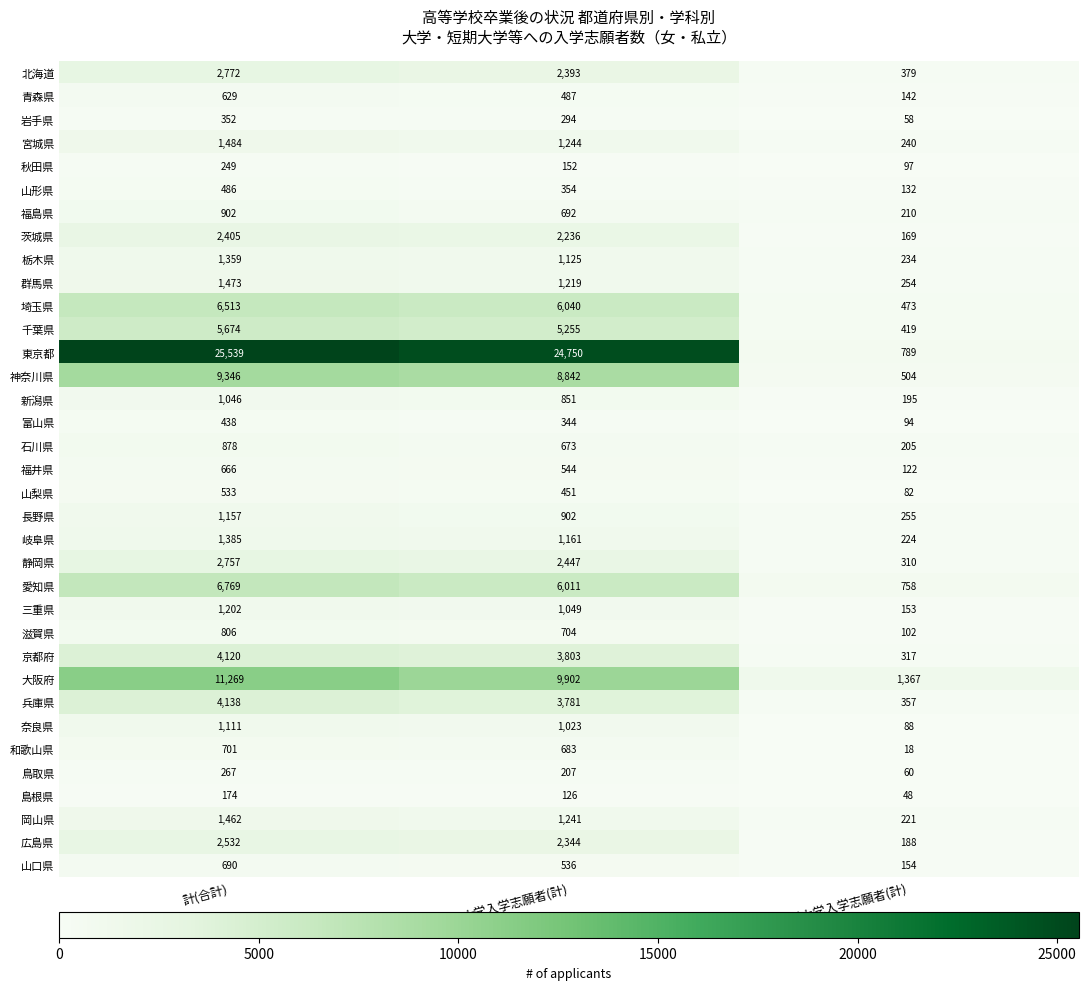

Is it true that 滋賀県 equals 102 at 短期大学入学志願者(計)?

True